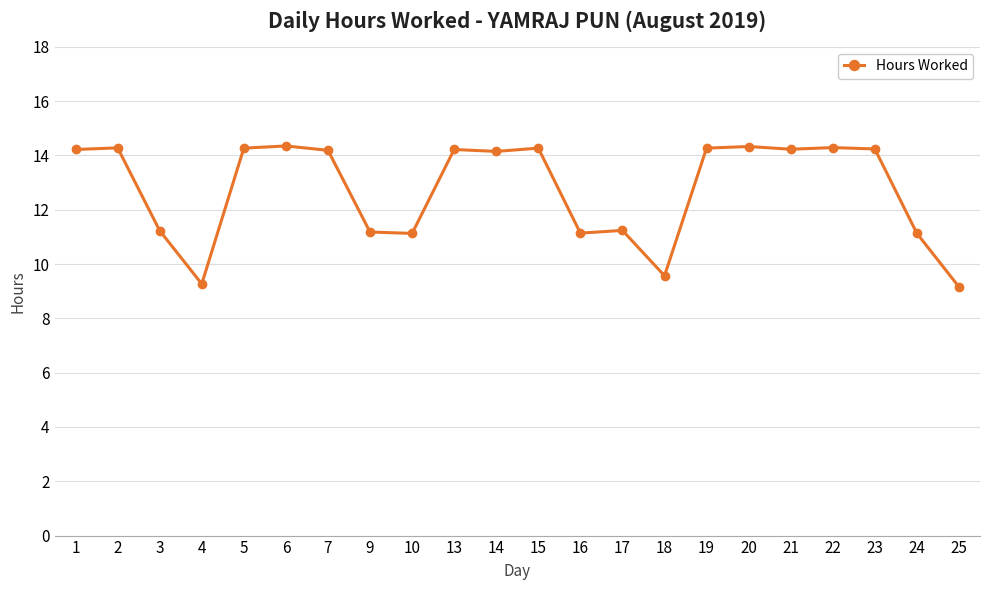

What is the value of the 4th point from the left?

9.3